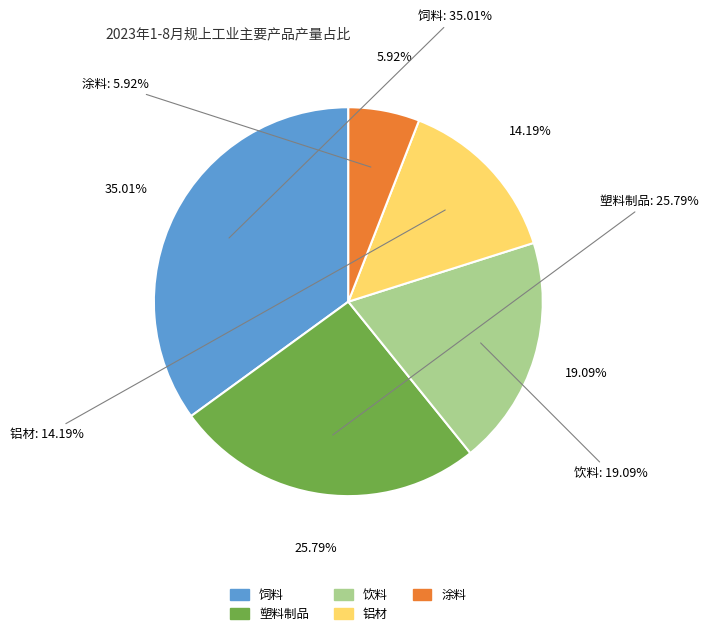

How many slices are in this pie chart?

5